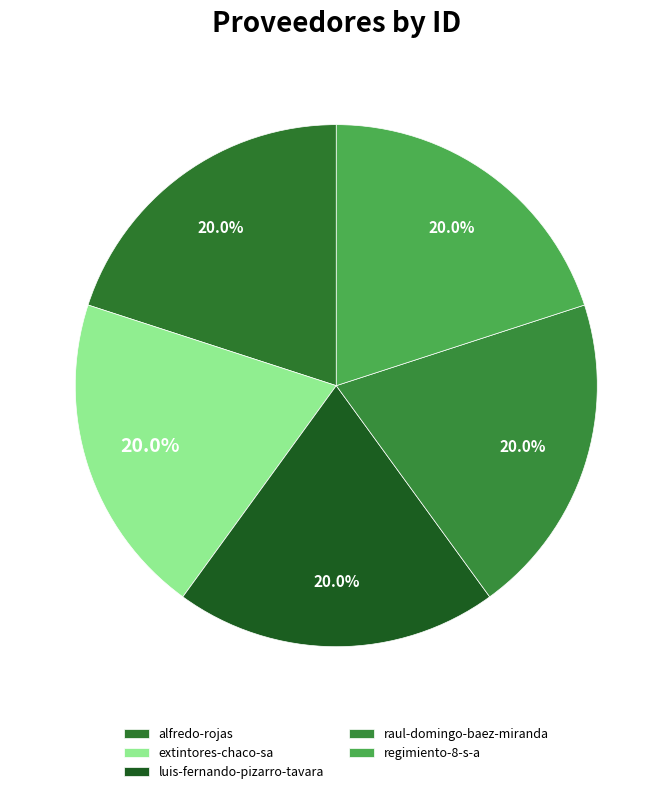

How many segments does this pie chart have?

5